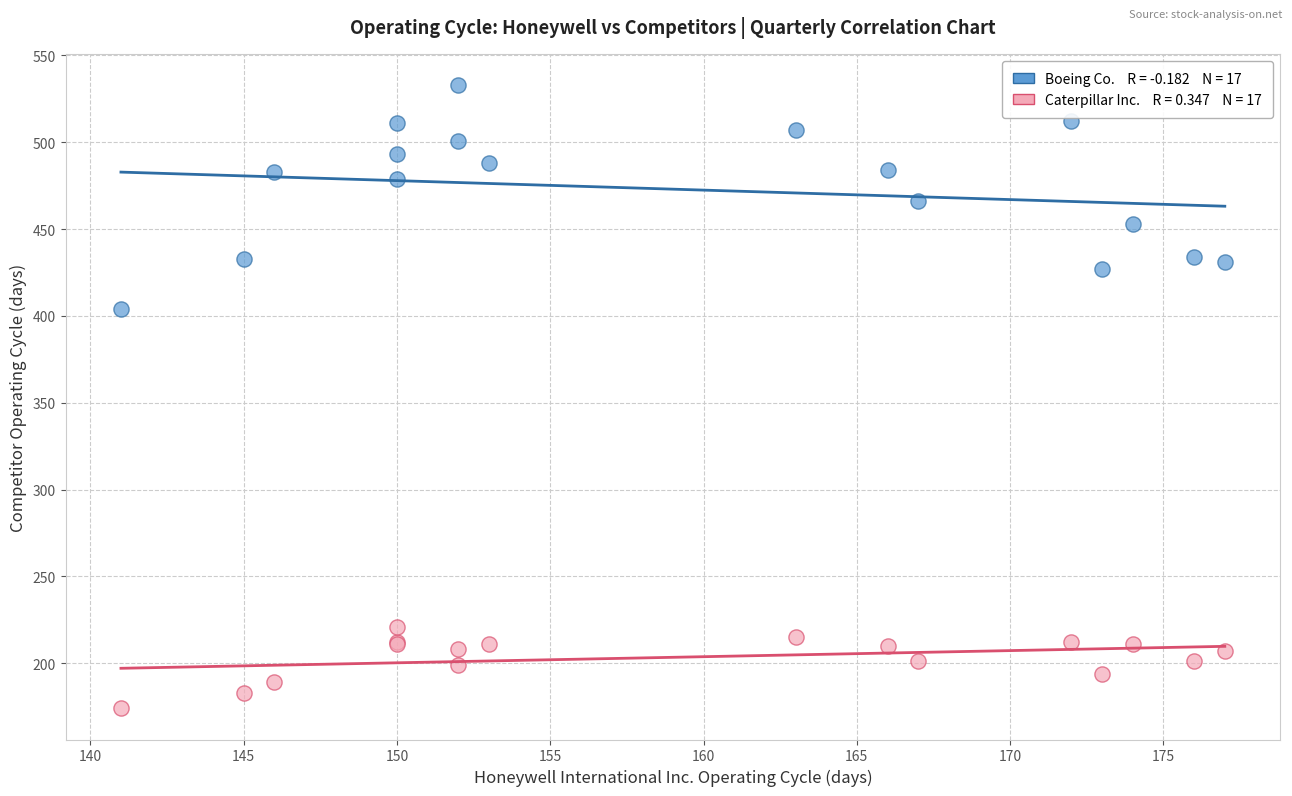

Across all series, what Y value is closest to 353?

404